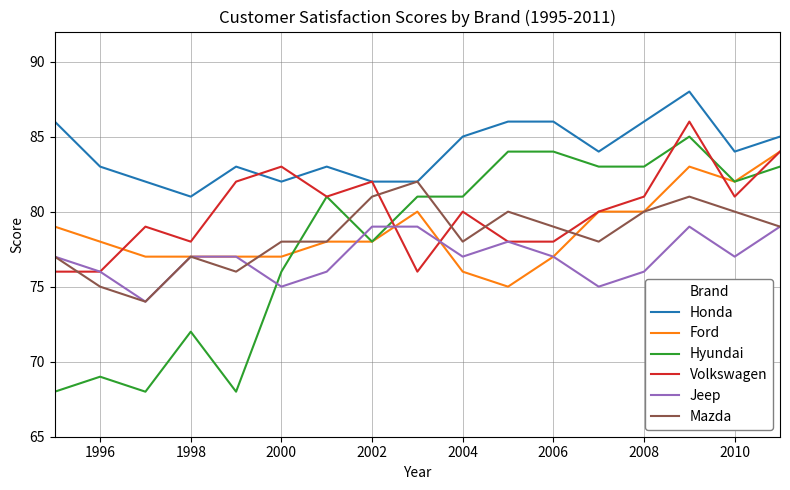

What is the greatest value displayed?

88